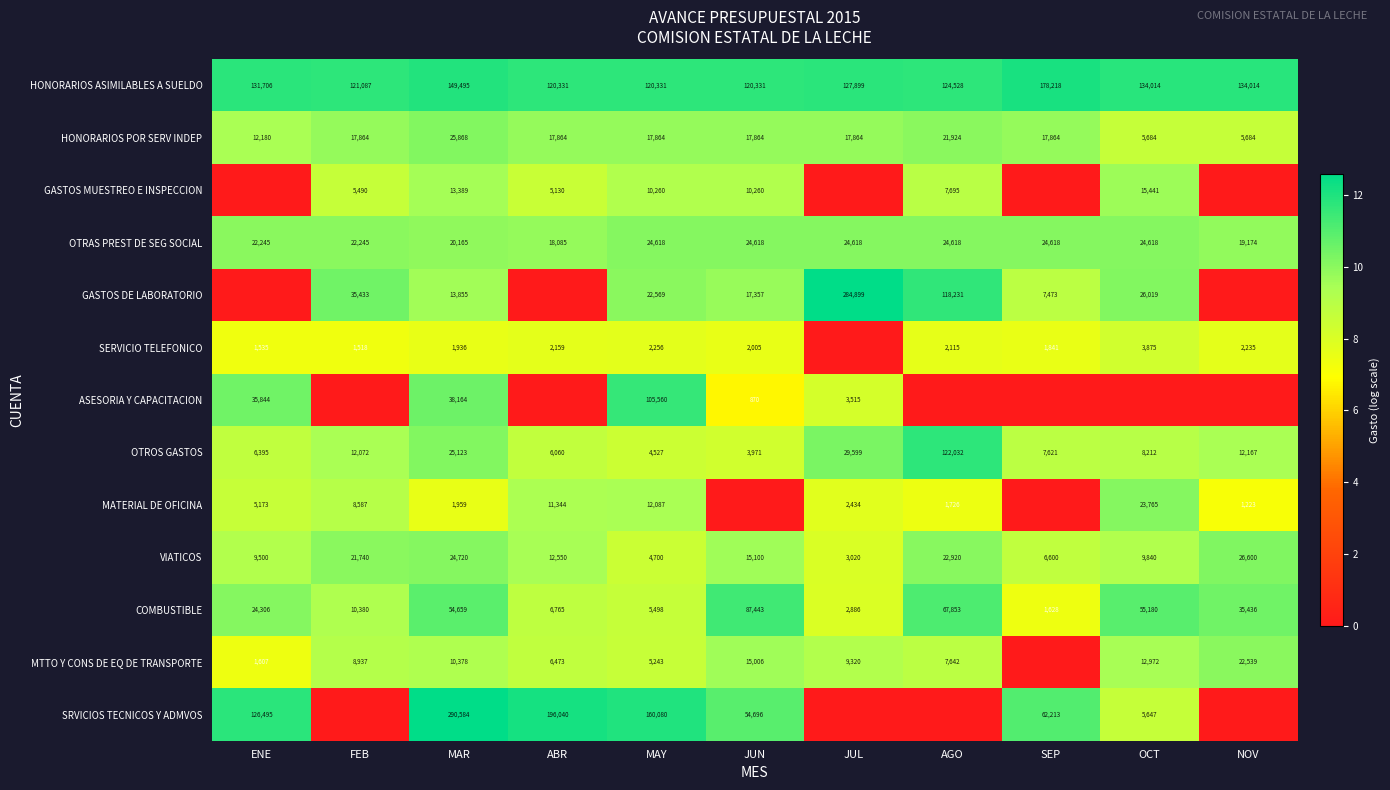

Which series has the largest total across all categories?

HONORARIOS ASIMILABLES A SUELDO